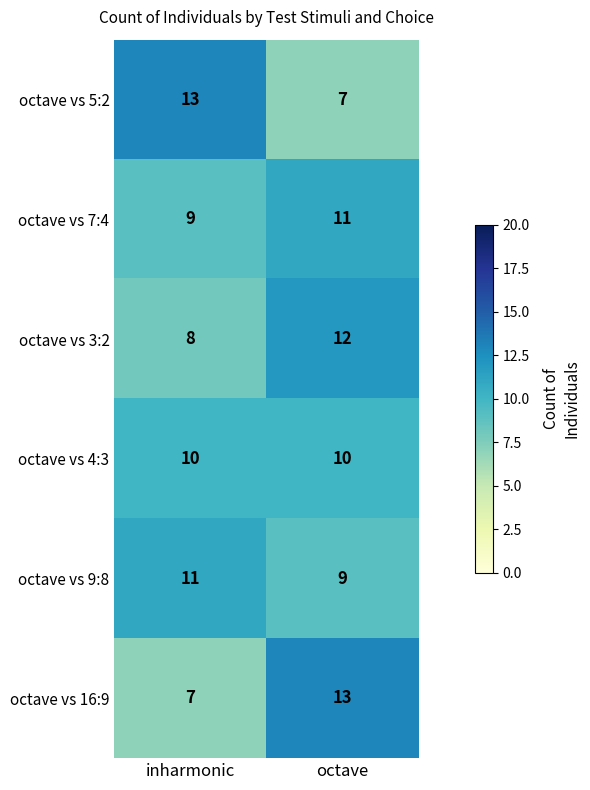

At which category is the sum across all series the highest?

octave